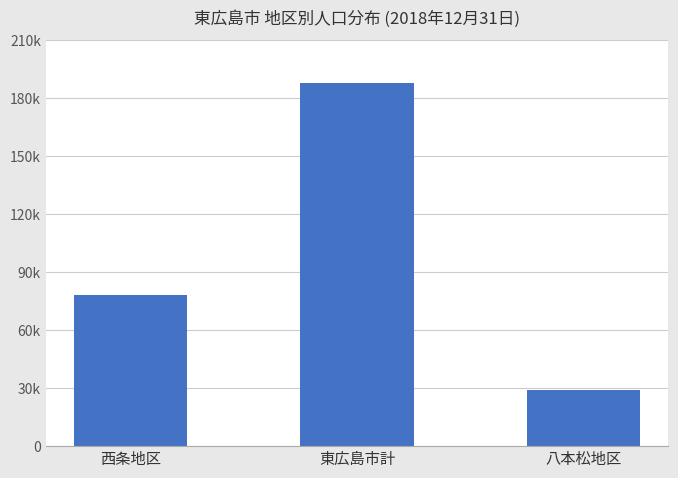

How many values are between 29079 and 187718?

3